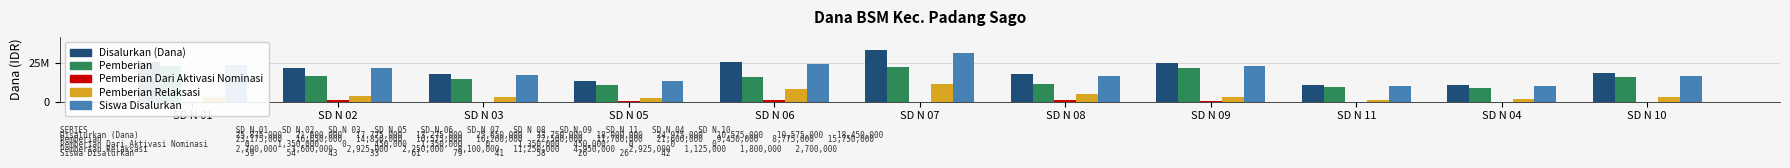

Reading right to left, what are all the values shown in this chart?

Disalurkan (Dana): SD N 10=18450000	SD N 04=10575000	SD N 11=10575000	SD N 09=24975000	SD N 08=18000000	SD N 07=33750000	SD N 06=25650000	SD N 05=13275000	SD N 03=17775000	SD N 02=21600000	SD N 01=25875000
Pemberian: SD N 10=15750000	SD N 04=8775000	SD N 11=9450000	SD N 09=21600000	SD N 08=11700000	SD N 07=22500000	SD N 06=16200000	SD N 05=10575000	SD N 03=14850000	SD N 02=16650000	SD N 01=23175000
Pemberian Dari Aktivasi Nominasi: SD N 10=0	SD N 04=0	SD N 11=0	SD N 09=450000	SD N 08=1350000	SD N 07=0	SD N 06=1350000	SD N 05=450000	SD N 03=0	SD N 02=1350000	SD N 01=0
Pemberian Relaksasi: SD N 10=2700000	SD N 04=1800000	SD N 11=1125000	SD N 09=2925000	SD N 08=4950000	SD N 07=11250000	SD N 06=8100000	SD N 05=2250000	SD N 03=2925000	SD N 02=3600000	SD N 01=2700000
Siswa Disalurkan: SD N 10=16800000	SD N 04=10400000	SD N 11=10400000	SD N 09=23200000	SD N 08=16400000	SD N 07=31600000	SD N 06=24400000	SD N 05=13200000	SD N 03=17200000	SD N 02=21600000	SD N 01=23600000